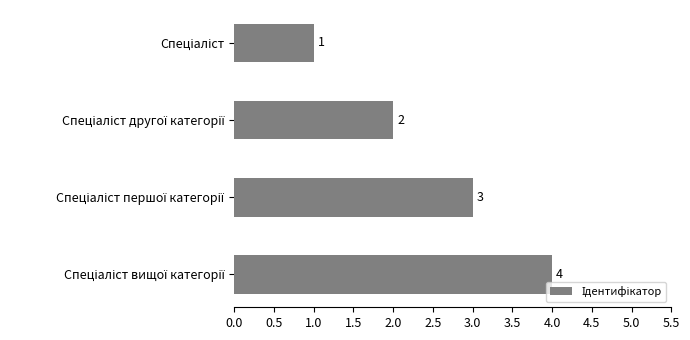

What is the sum of all values?

10